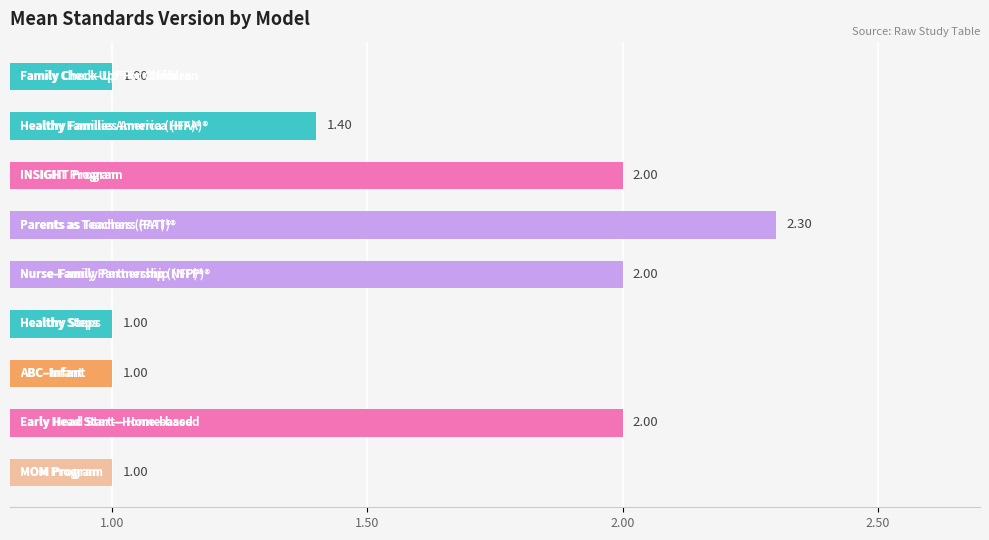

What is the difference between the maximum and minimum values?

1.3